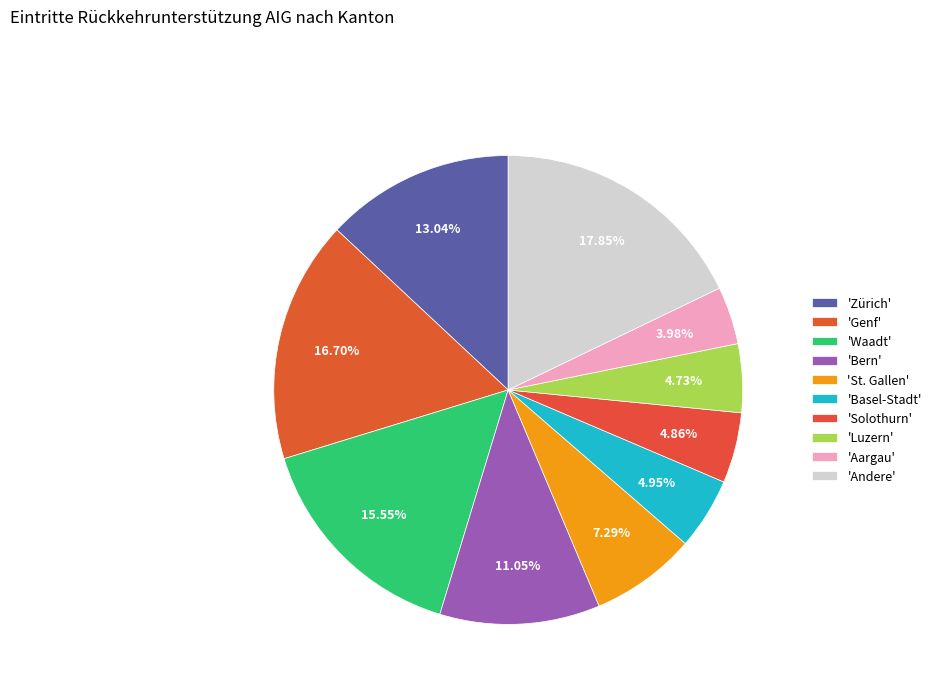

Count the number of slices in the pie.

10